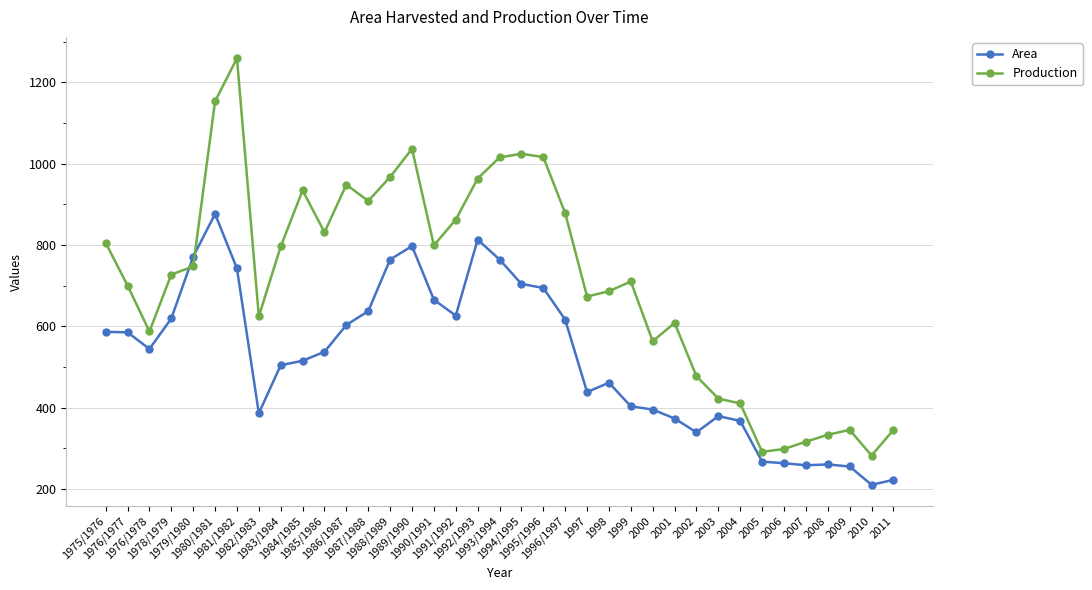

At which label does Area reach its peak?

1980/1981